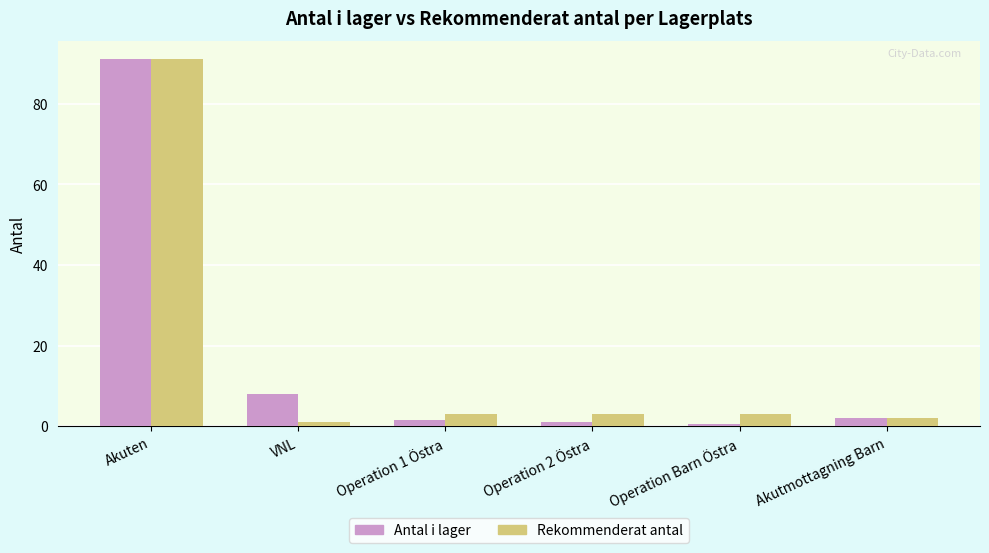

Does the chart contain any negative values?

No